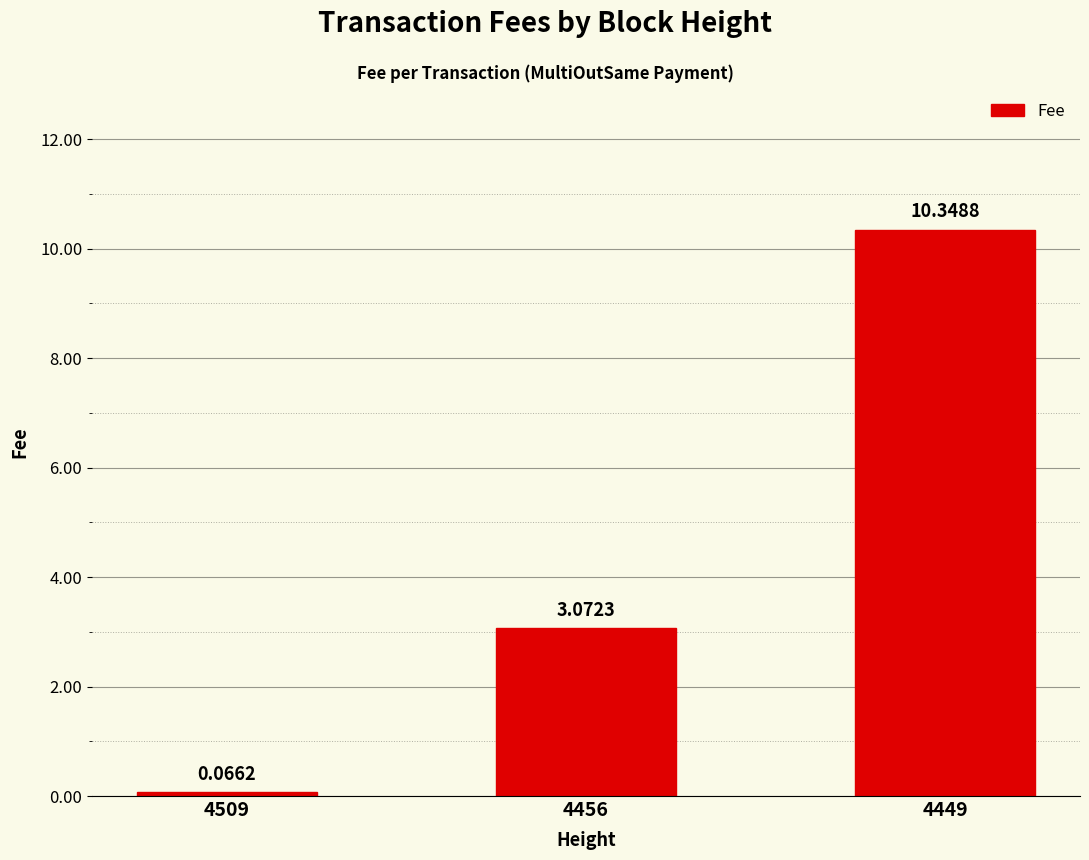

List the labels in order of value, largest first.

4449, 4456, 4509